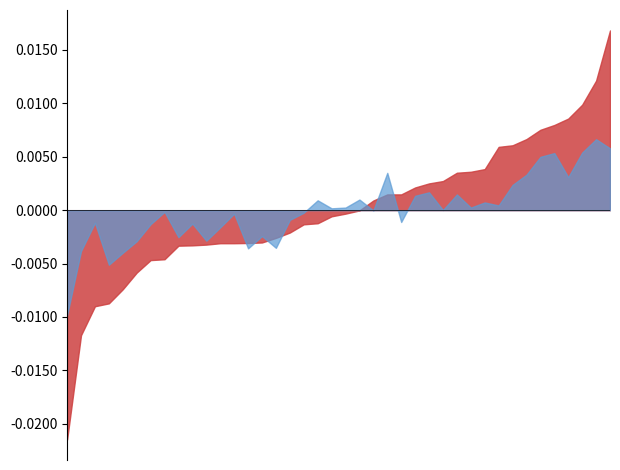

Does the chart display data point markers on the line(s)?

No